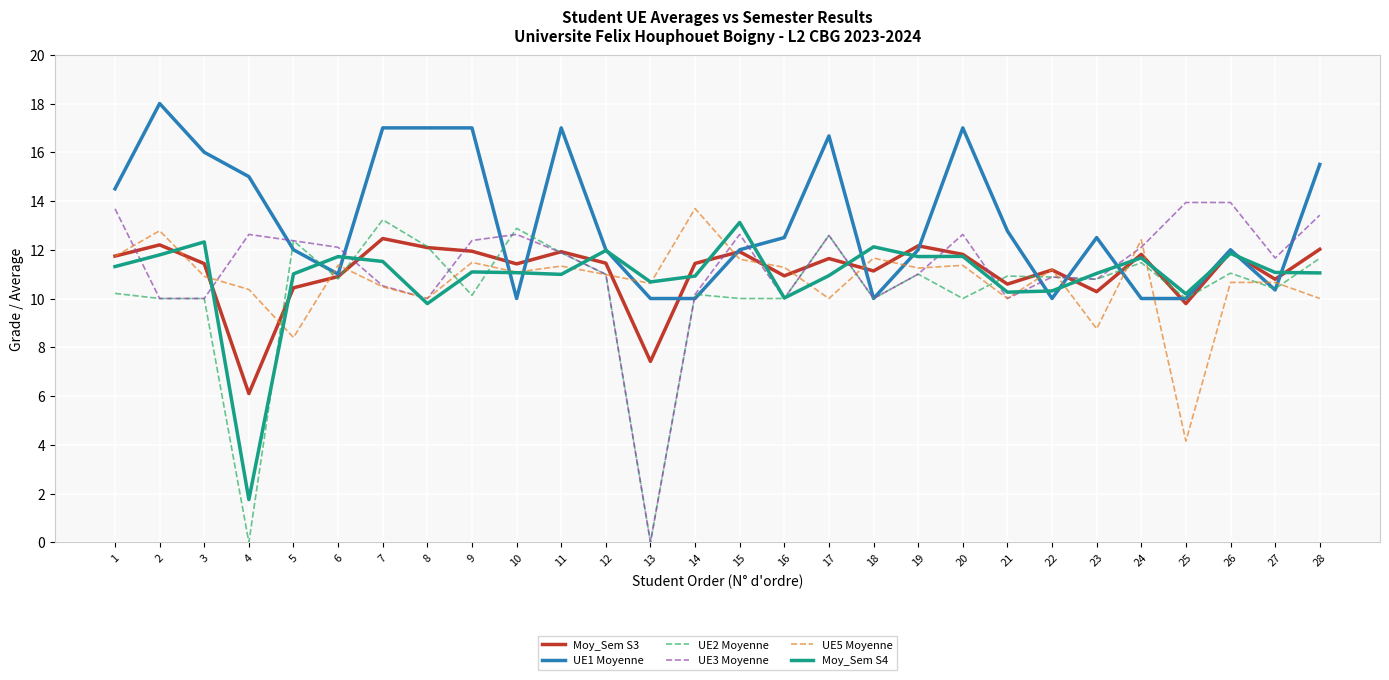

At which label does Moy_Sem S3 reach its peak?

7